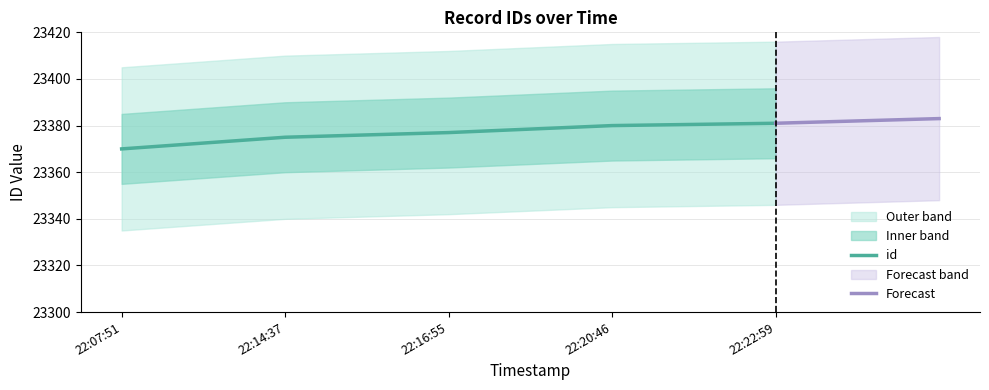

True or false: id has a value of 35469 at 22:14:37.

False